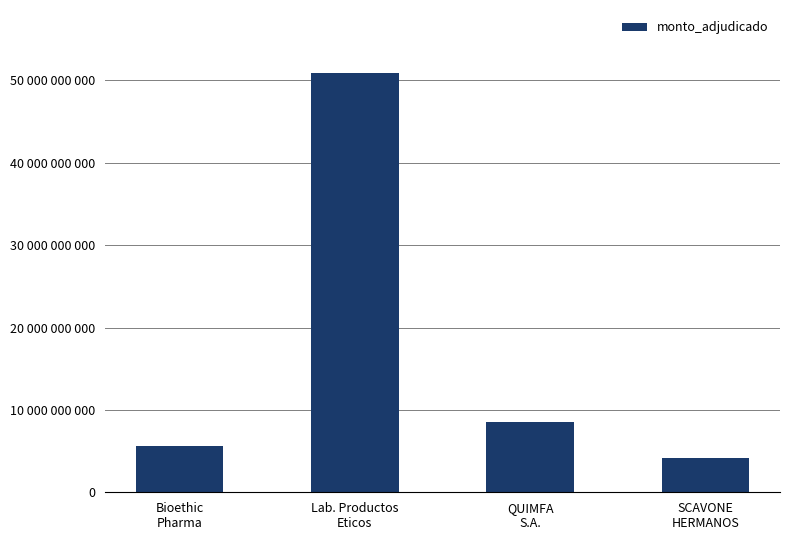

Reading left to right, what are all the values shown in this chart?

Bioethic
Pharma=5594148000	Lab. Productos
Eticos=50904158832	QUIMFA
S.A.=8519527800	SCAVONE
HERMANOS=4210668000